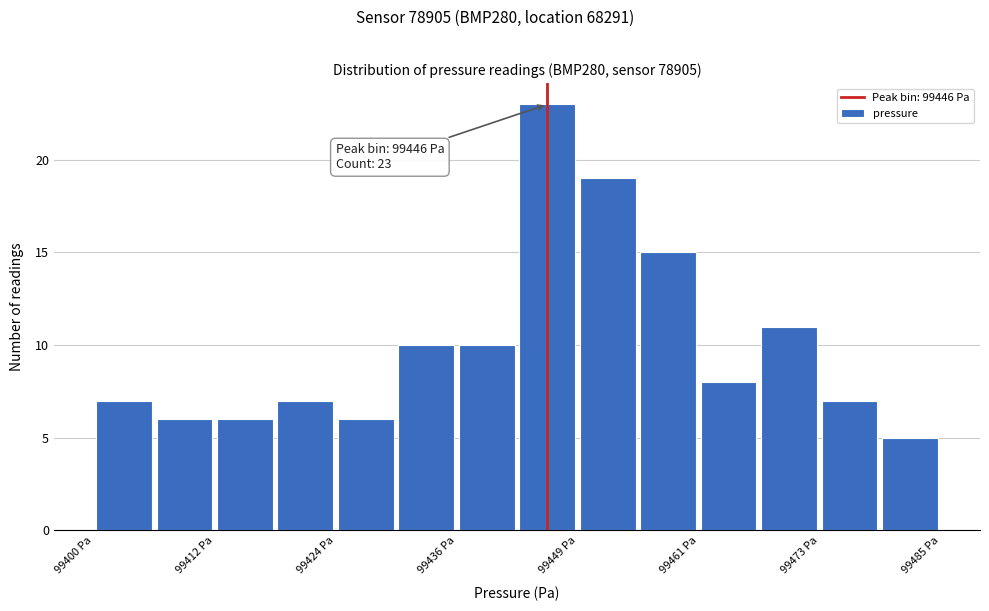

Around what value on the x-axis is the tallest bar? Give the approximate position of its centre, as read against the axis.

99446